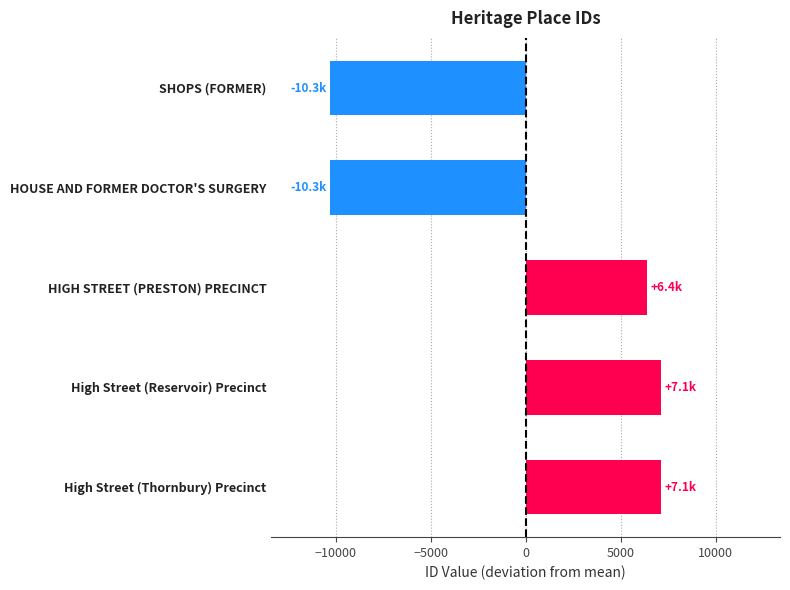

What is the value of the 4th bar from the top?

7102.2